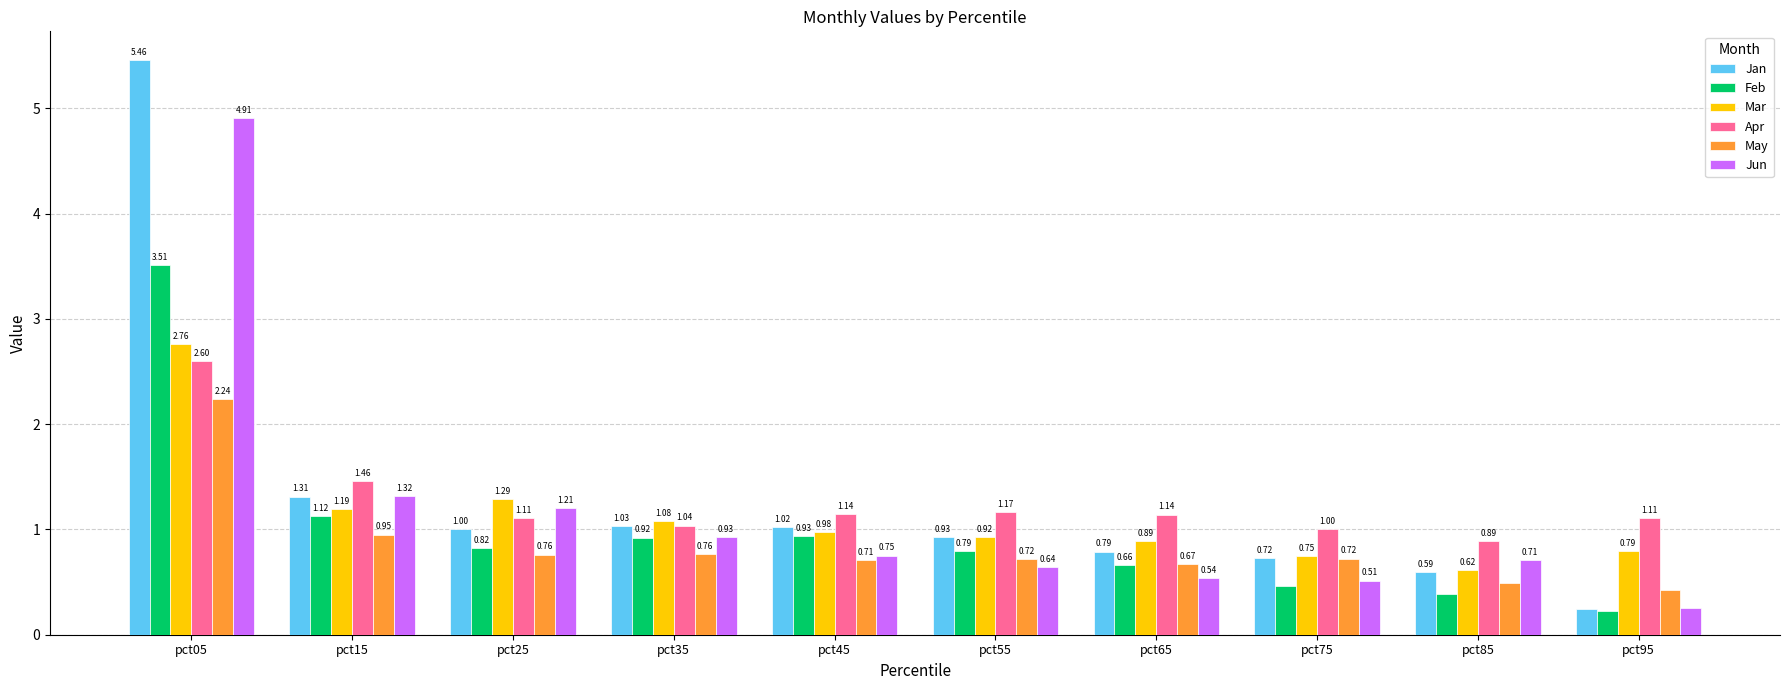

The Feb series shows 4.6 at pct05. True or false?

False